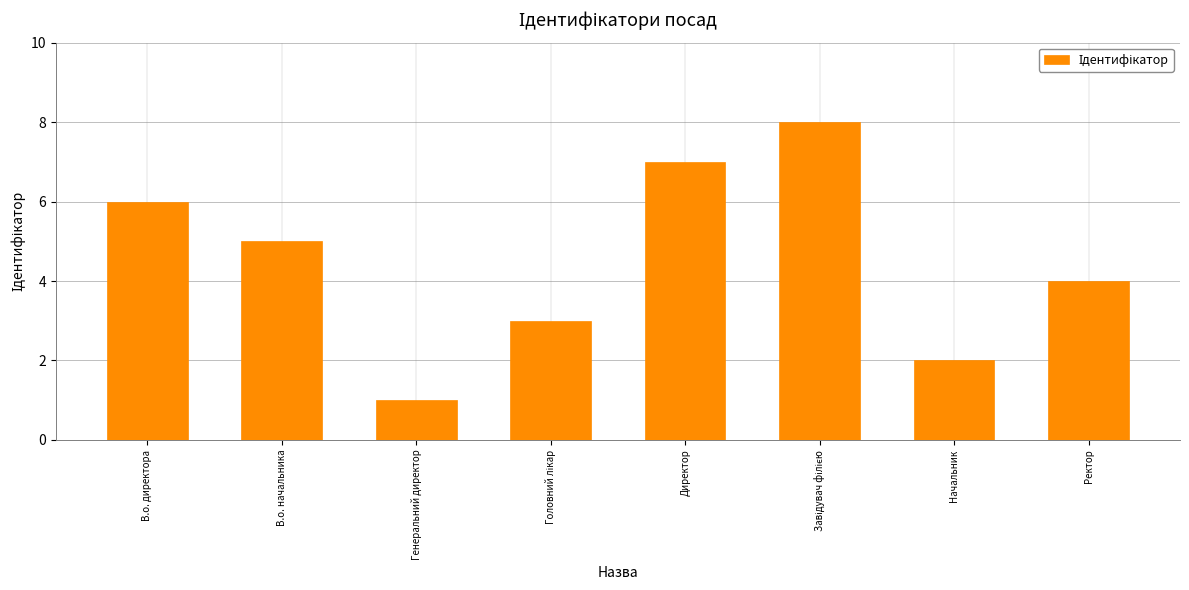

Does the chart contain stacked bars?

No